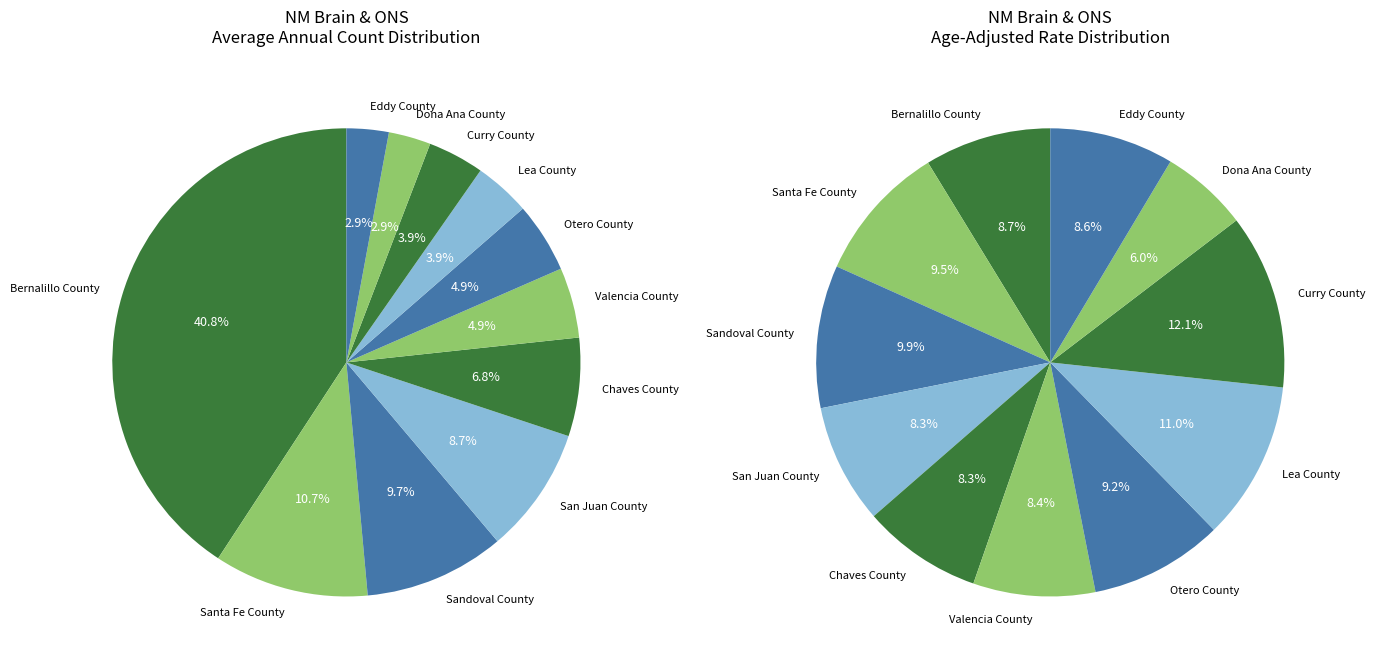

Is there any slice that represents more than half of the pie?

No